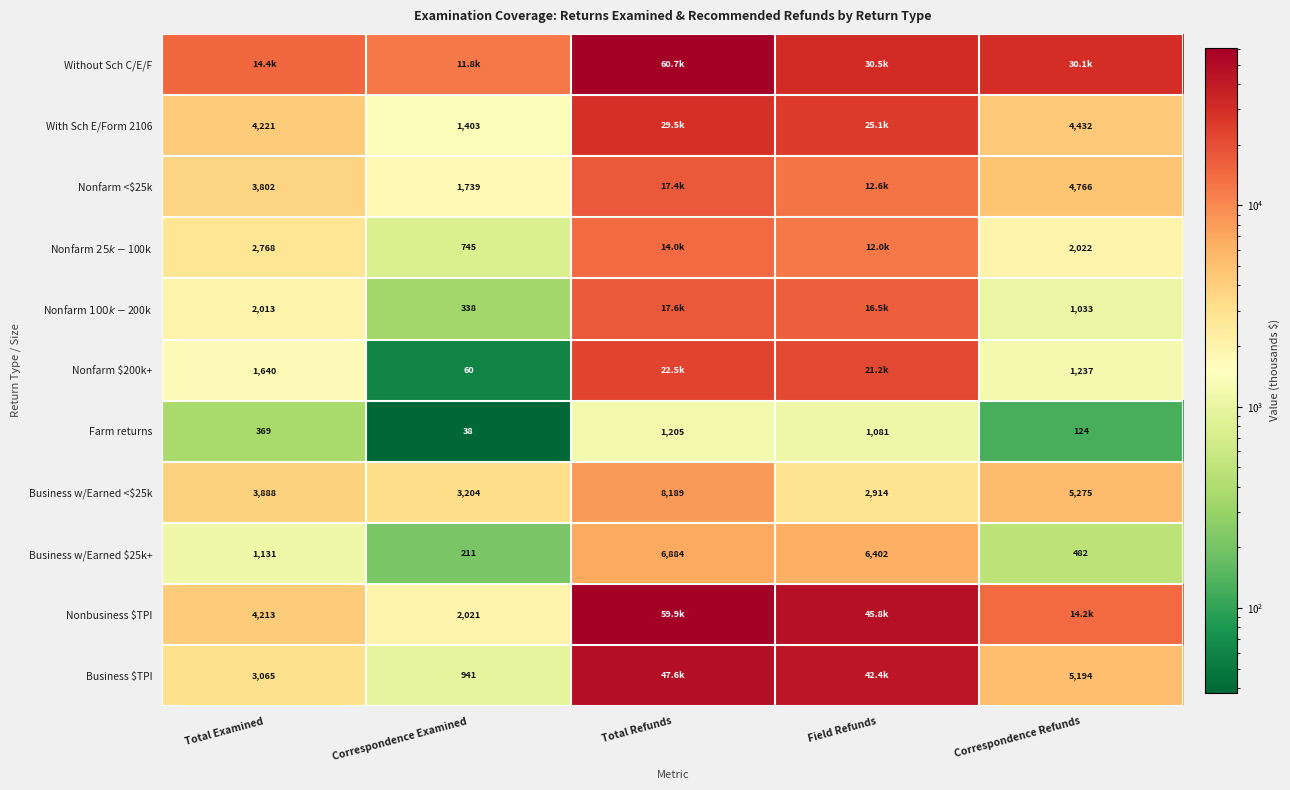

What is the greatest value displayed?

60655